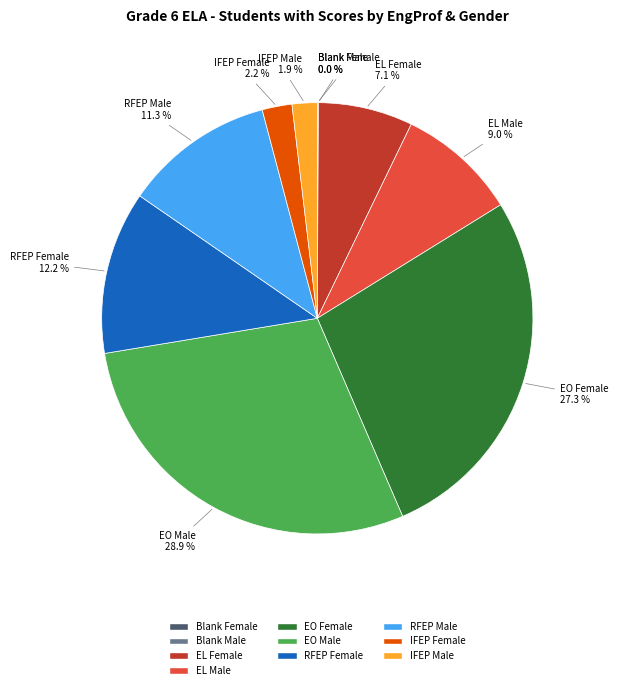

Approximately how many times larger is the value at RFEP Female compared to EL Female?

1.7